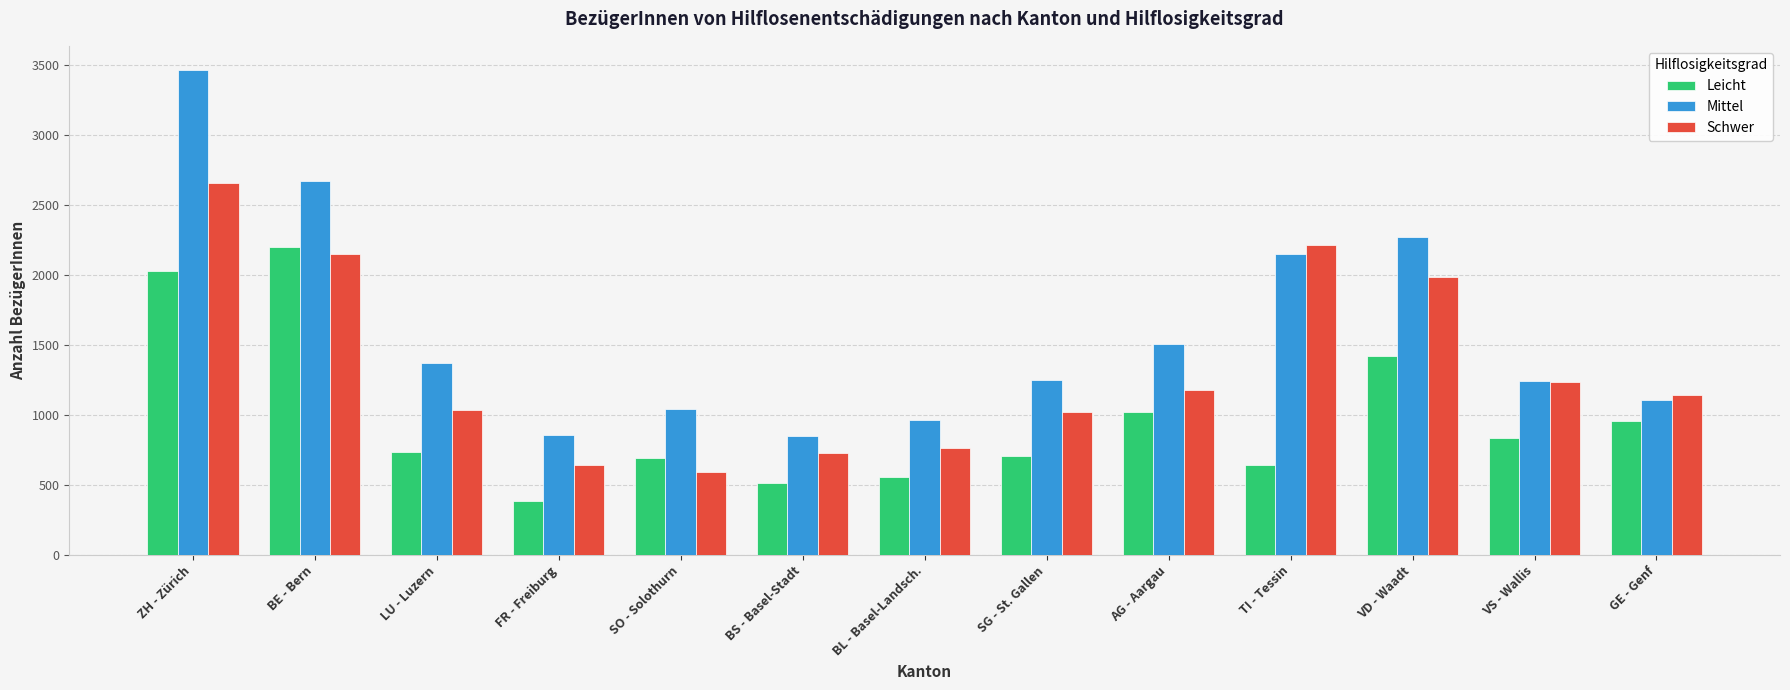

What is the difference between the highest and lowest values at FR - Freiburg?

472